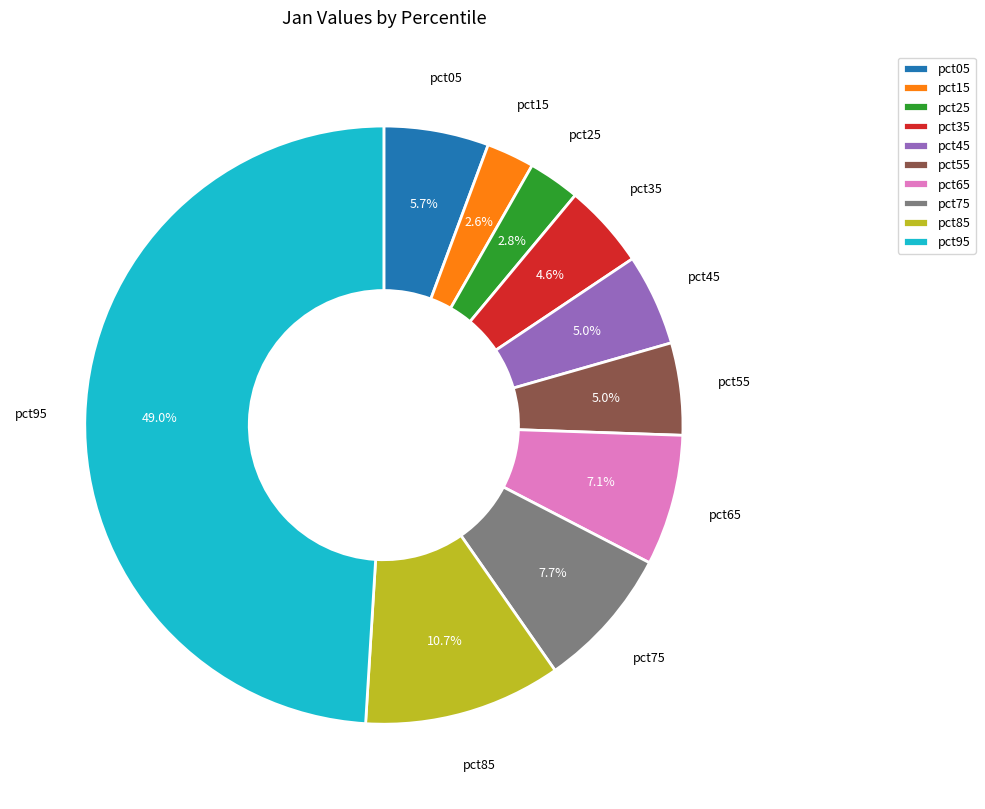

To the nearest percent, what is the average slice percentage?

10%